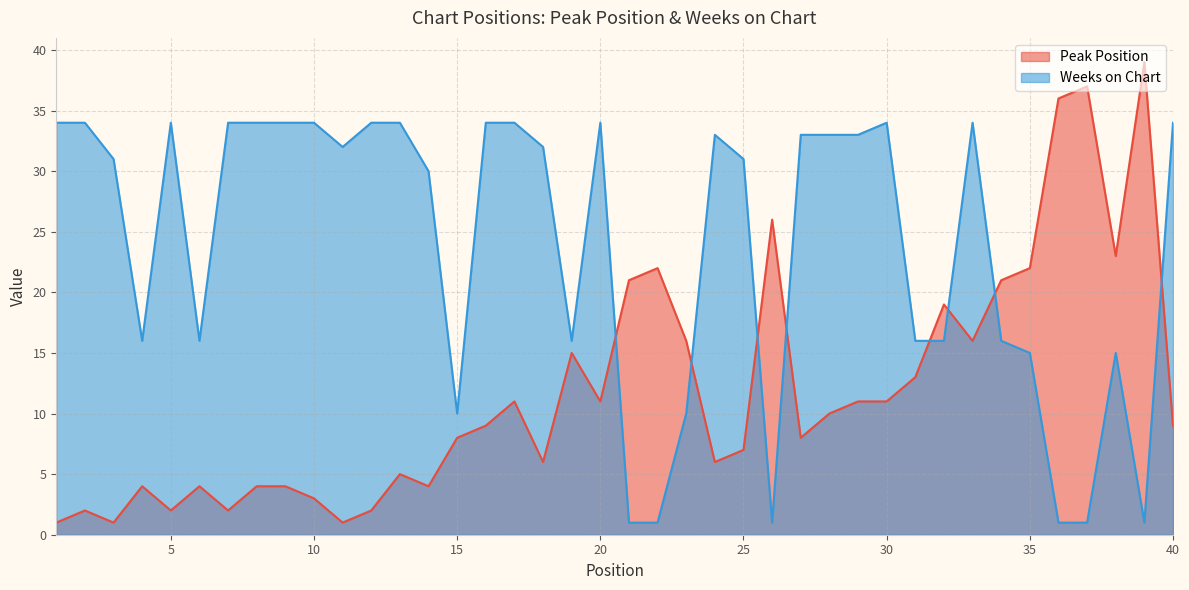

How many values in the Peak Position series exceed 9?

19